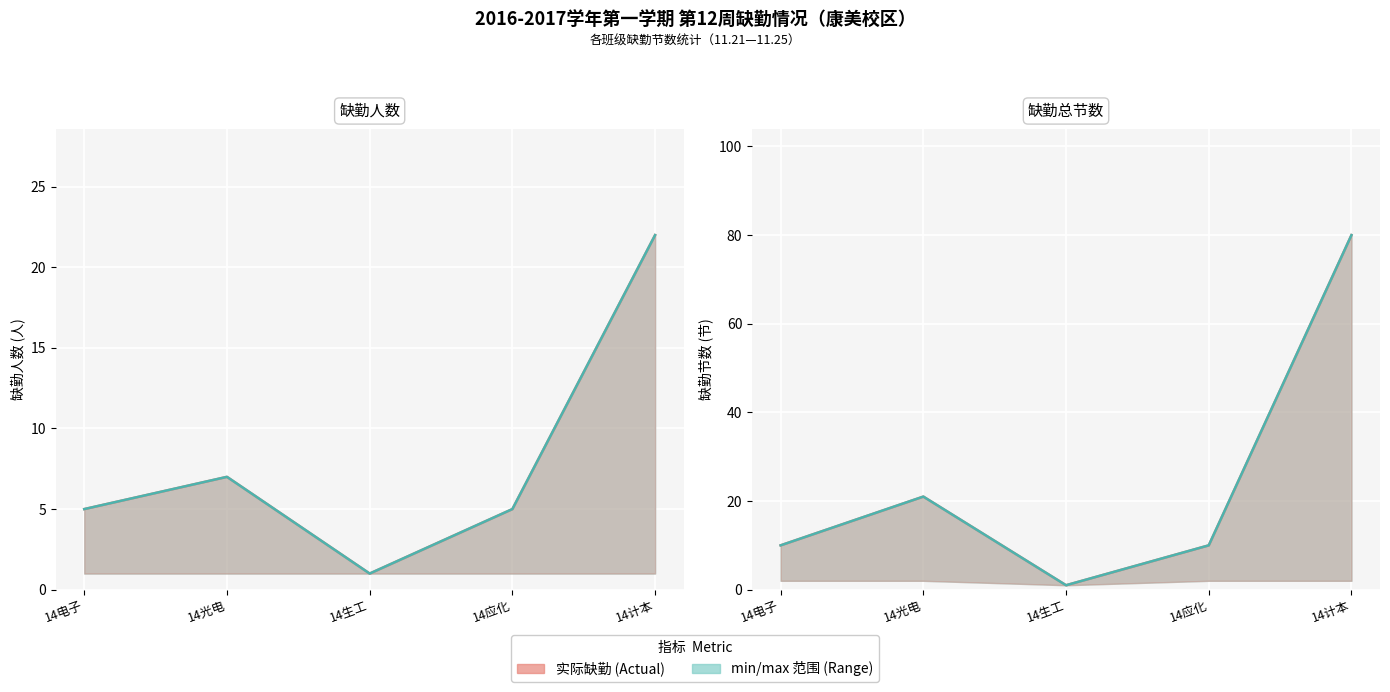

How many interior local peaks does the 最大缺勤节数 series have?

1